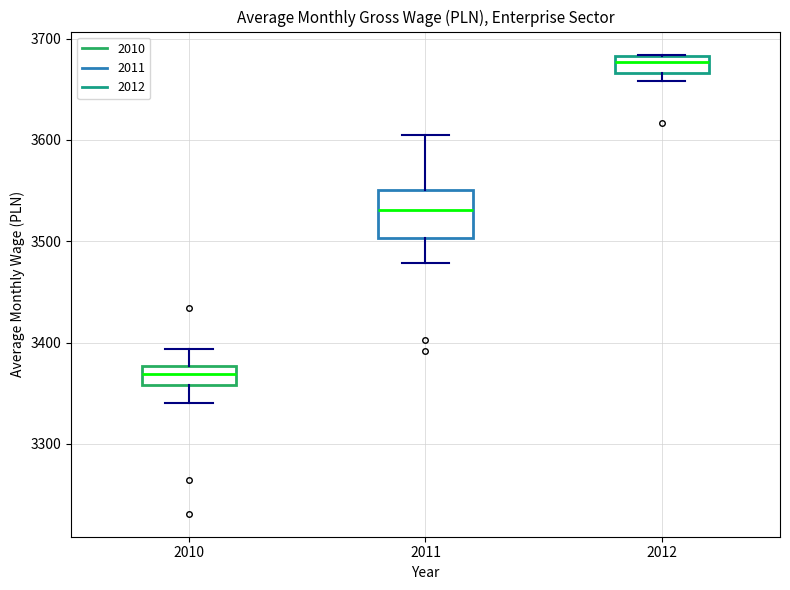

Which box's median line is the highest?

2012